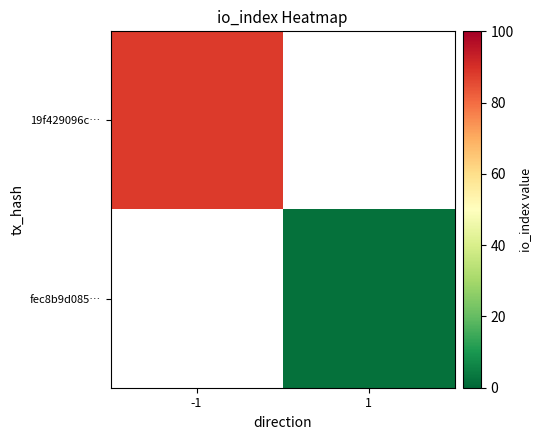

List the series in order of their overall mean, highest first.

19f429096c…, fec8b9d085…